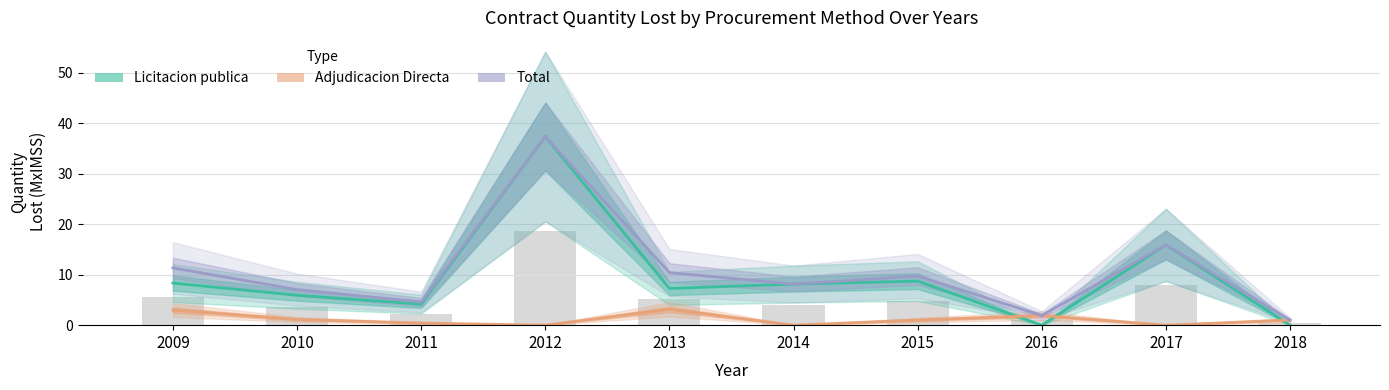

What is the sum of the Total values at 2012 and 2009?

48.7